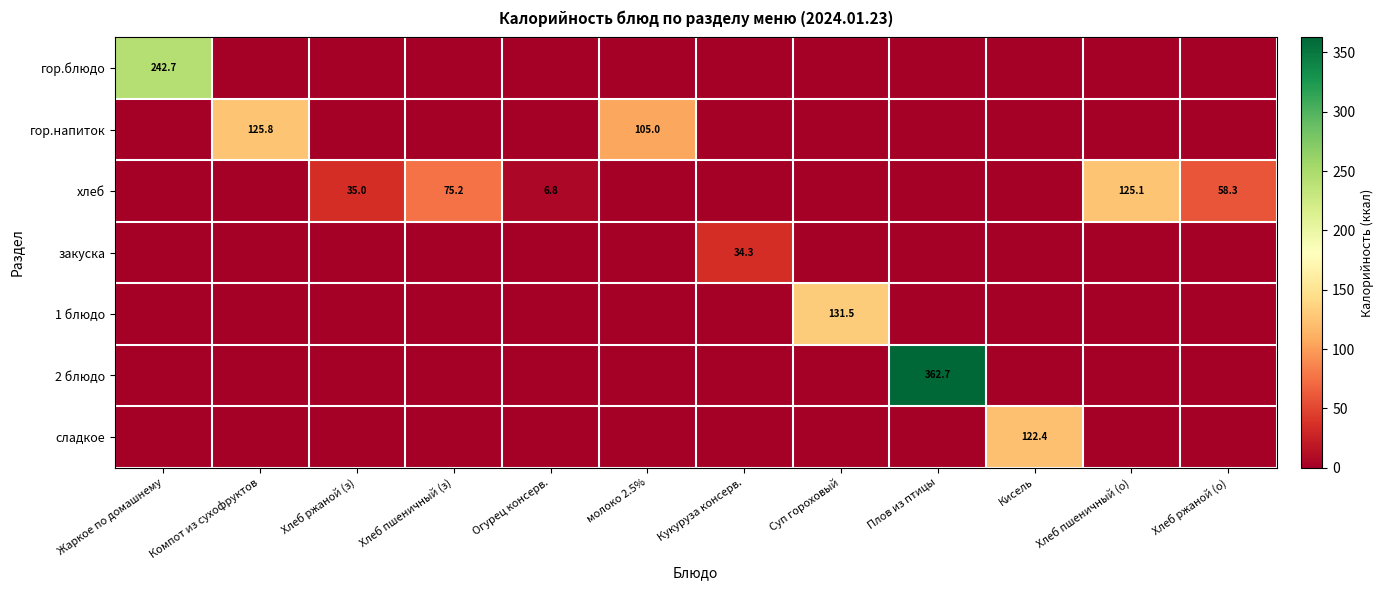

Rank the series at Суп гороховый from highest to lowest value.

1 блюдо, гор.блюдо, гор.напиток, хлеб, закуска, 2 блюдо, сладкое